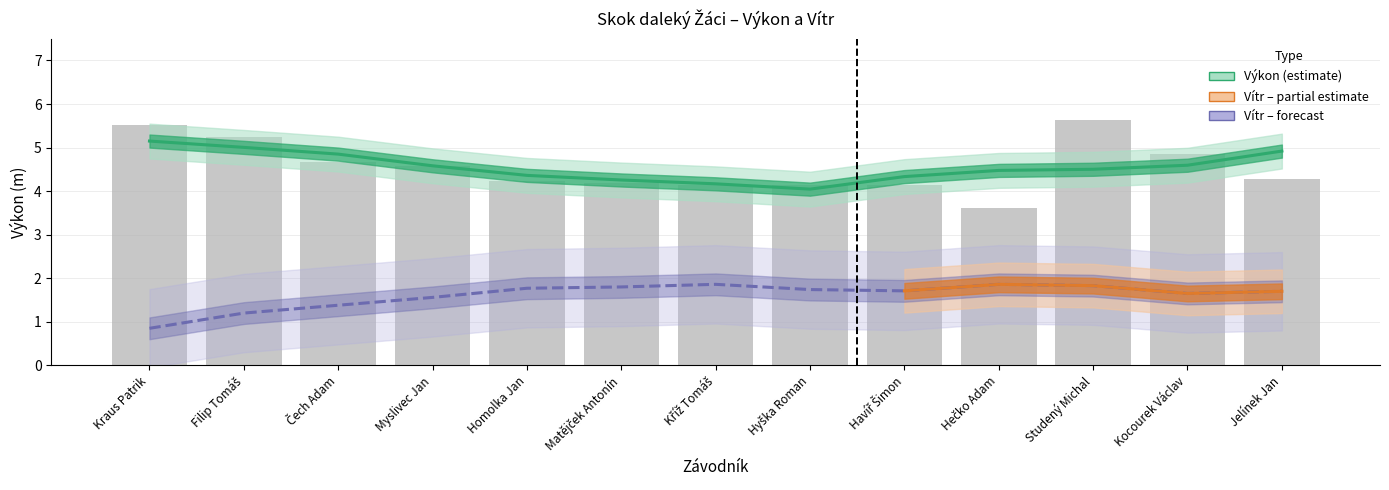

Is it true that the value at Jelínek Jan is 4.3?

True